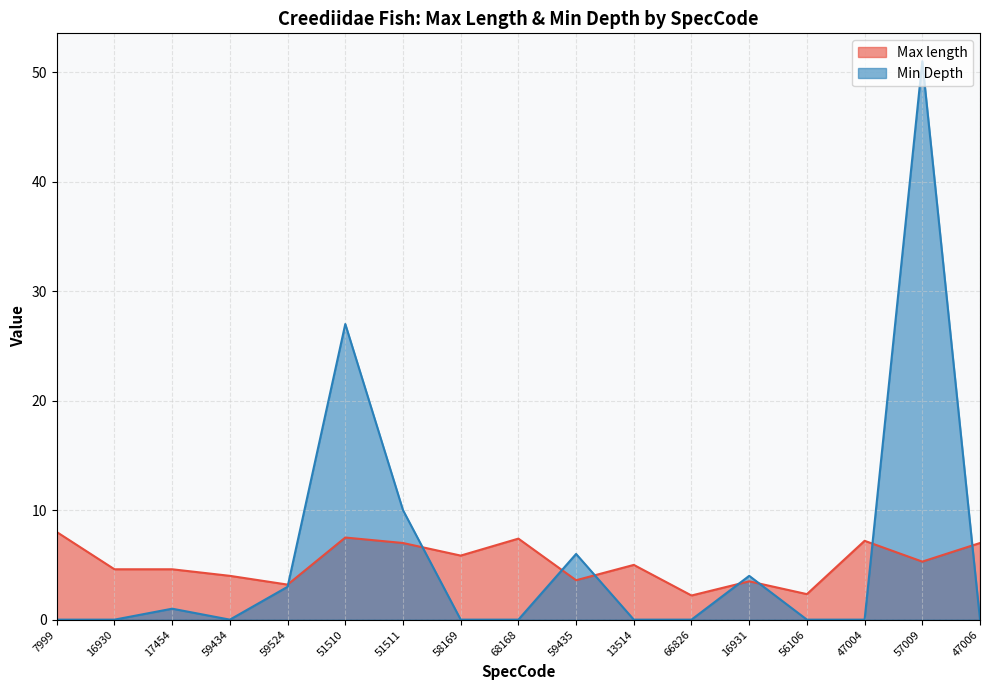

What is the value of the Max length point at the 8th from the left?

5.8